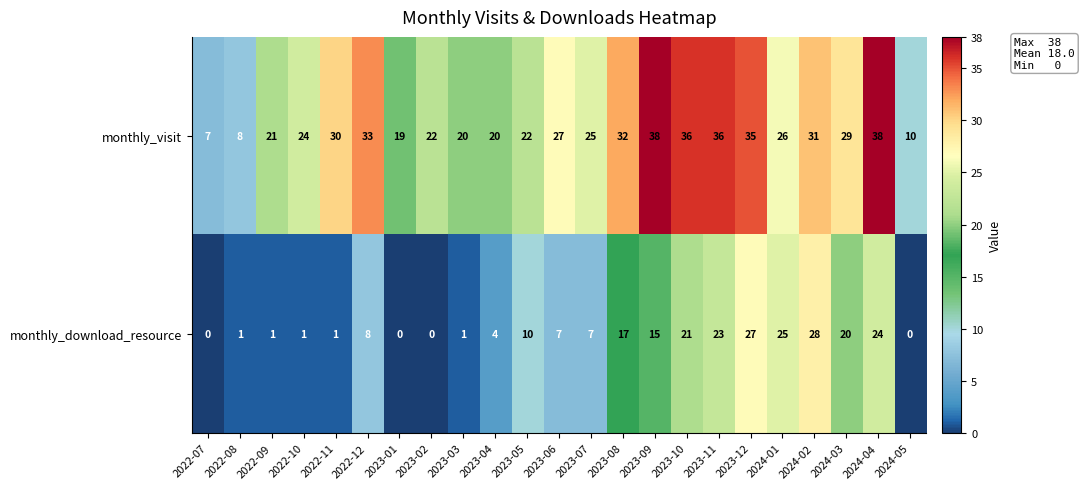

At how many categories does at least one series exceed 4?

23